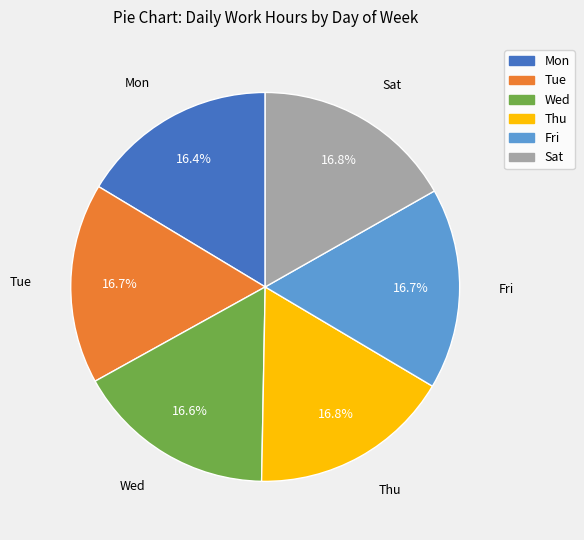

Is it true that Sat is 6% of the pie?

False